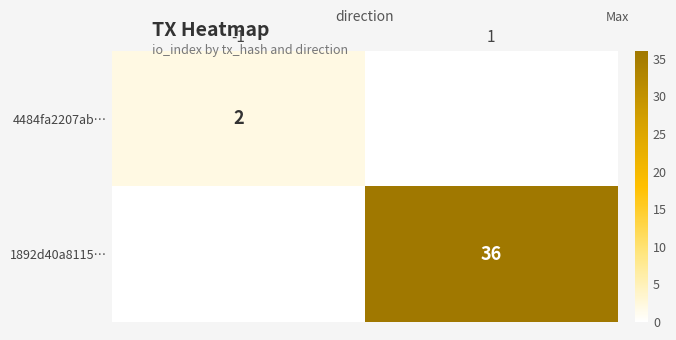

The 1892d40a8115… series shows 36 at 1. True or false?

True